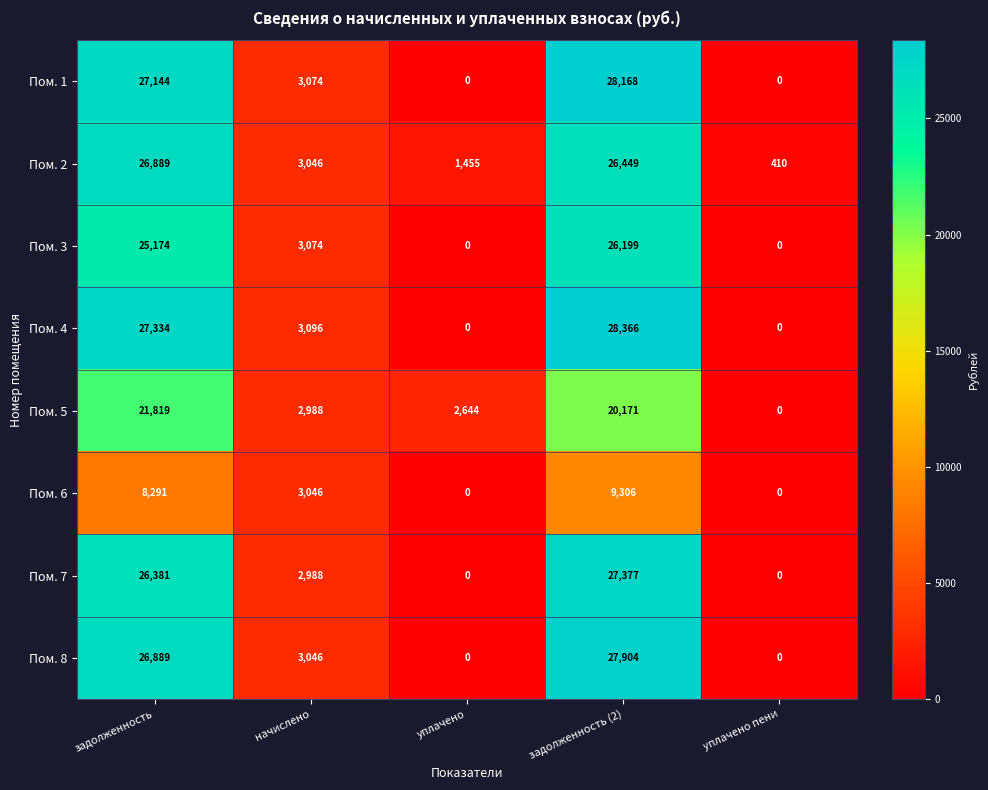

At which category does the chart reach its peak across all series?

задолженность (2)